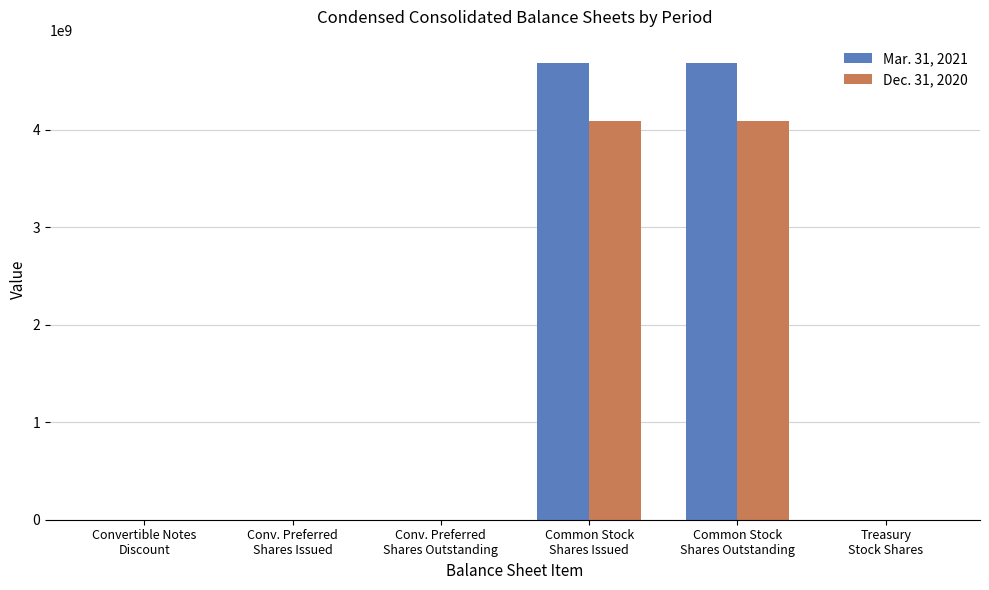

Reading left to right, what are all the values shown in this chart?

Mar. 31, 2021: Convertible Notes
Discount=4203	Conv. Preferred
Shares Issued=88235	Conv. Preferred
Shares Outstanding=88235	Common Stock
Shares Issued=4689761151	Common Stock
Shares Outstanding=4689761151	Treasury
Stock Shares=100000
Dec. 31, 2020: Convertible Notes
Discount=39414	Conv. Preferred
Shares Issued=88235	Conv. Preferred
Shares Outstanding=88235	Common Stock
Shares Issued=4088762151	Common Stock
Shares Outstanding=4088762151	Treasury
Stock Shares=100000